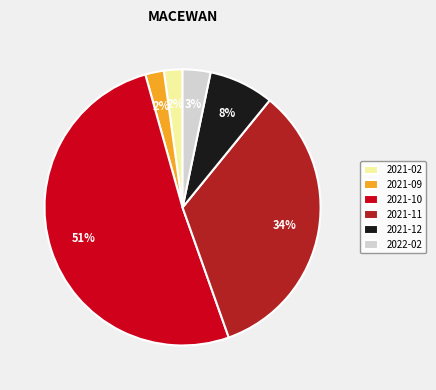

Count the number of slices in the pie.

6